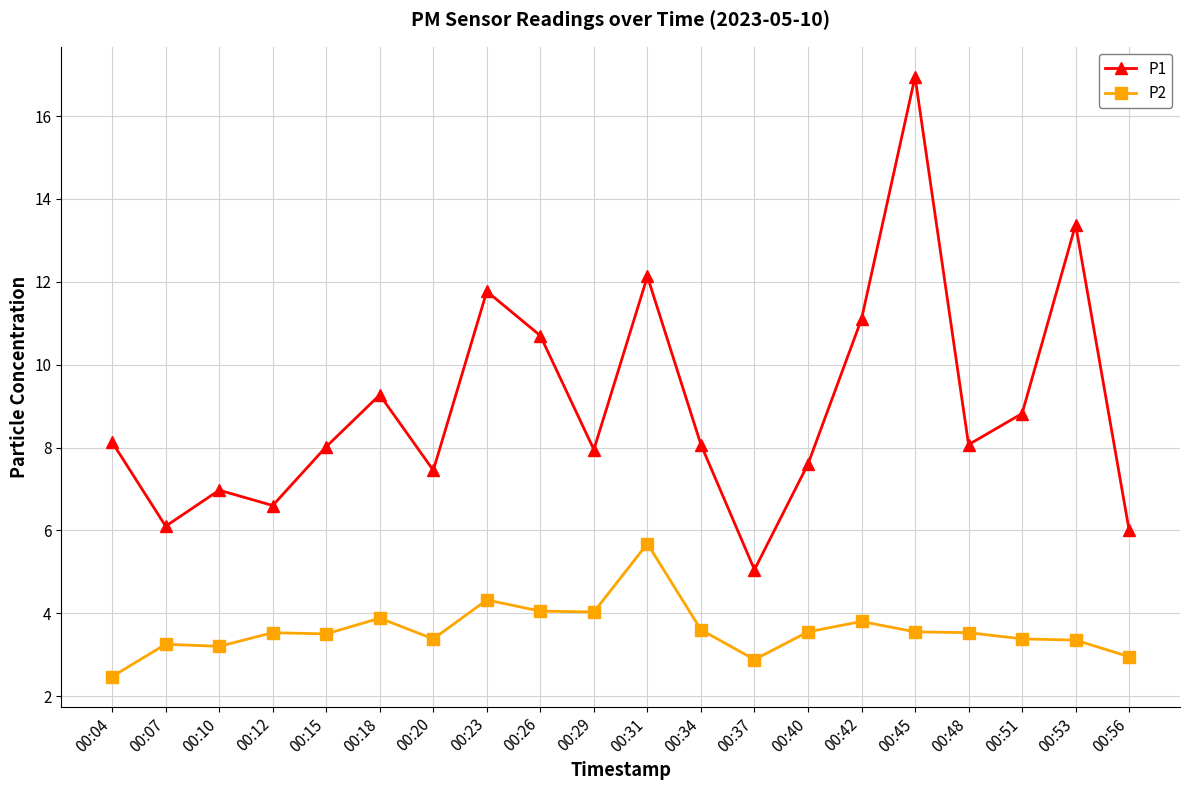

Where is the first local maximum for P1?

00:10